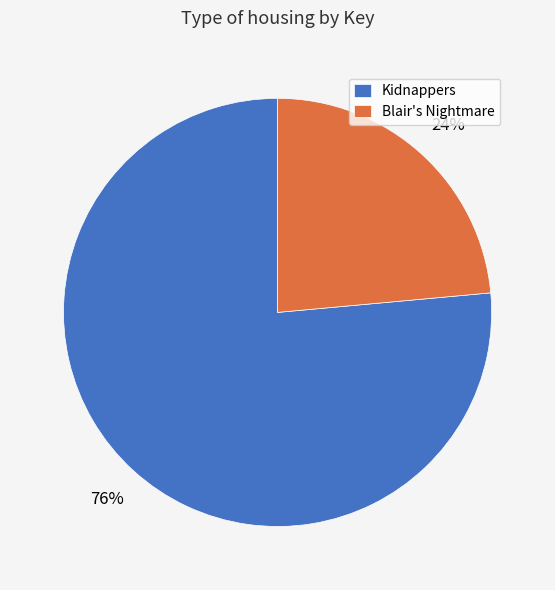

Which category has the smallest portion of the pie?

Blair's Nightmare